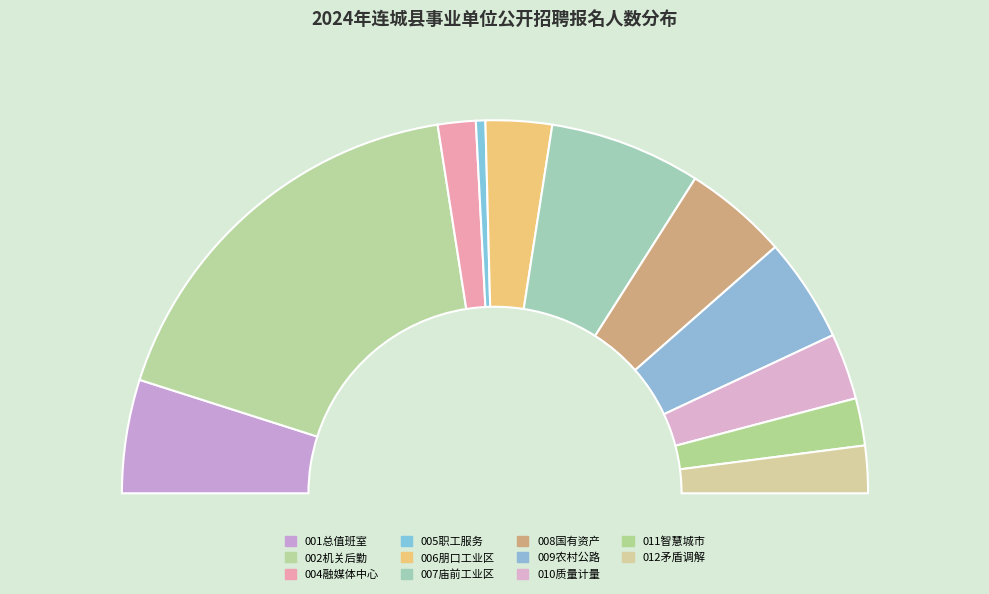

The (006)连城县朋口工业集中区企业服务中心 slice represents 1% of the pie. True or false?

False